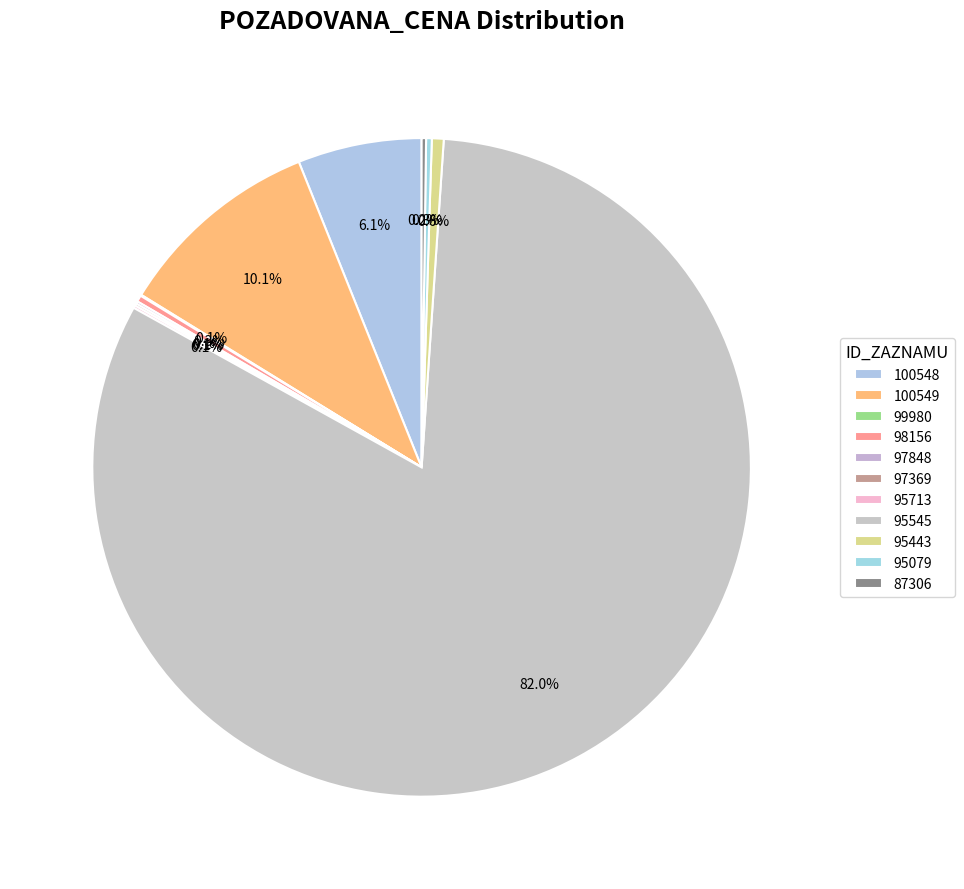

Which has a higher value, 95079 or 100548?

100548